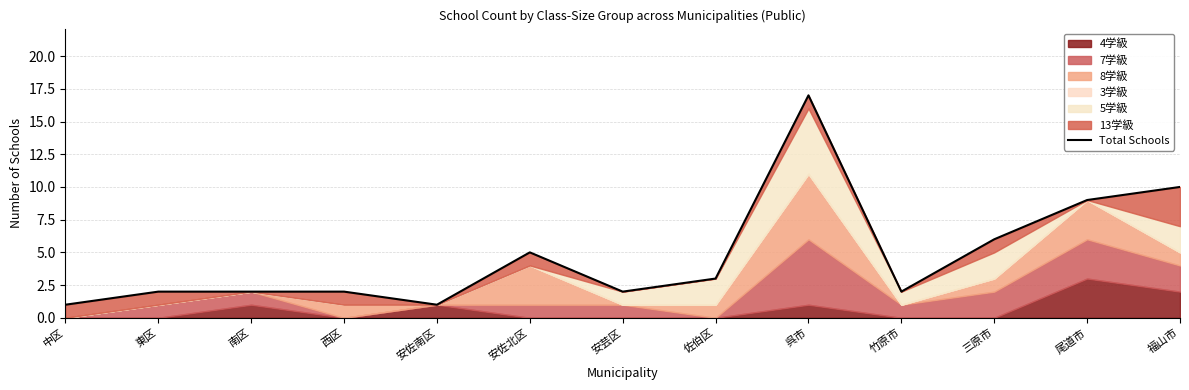

What is the value of the 7th point from the left?

2